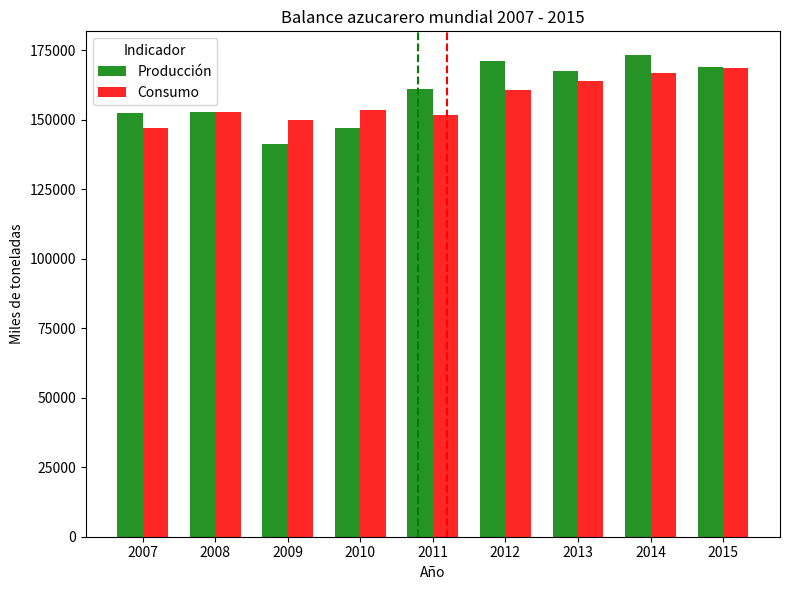

What is the approximate value of Consumo at 2013?

164042.7